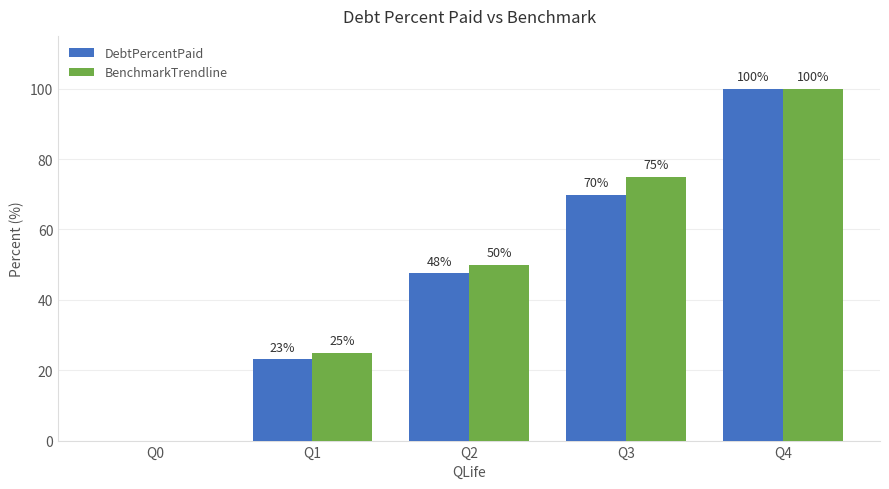

At which category does the chart reach its peak across all series?

Q4